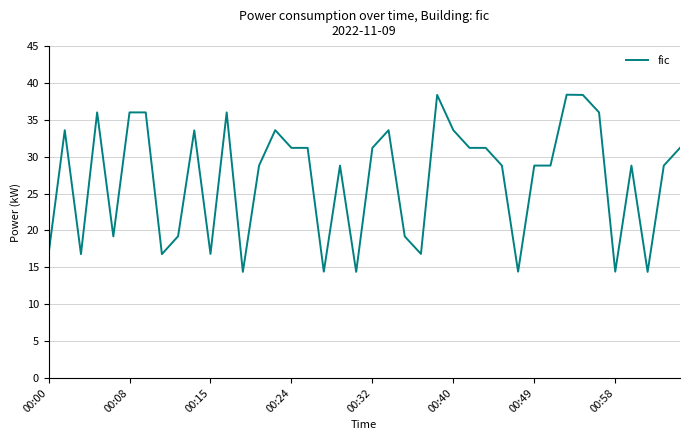

What is the smallest value displayed?

14.4